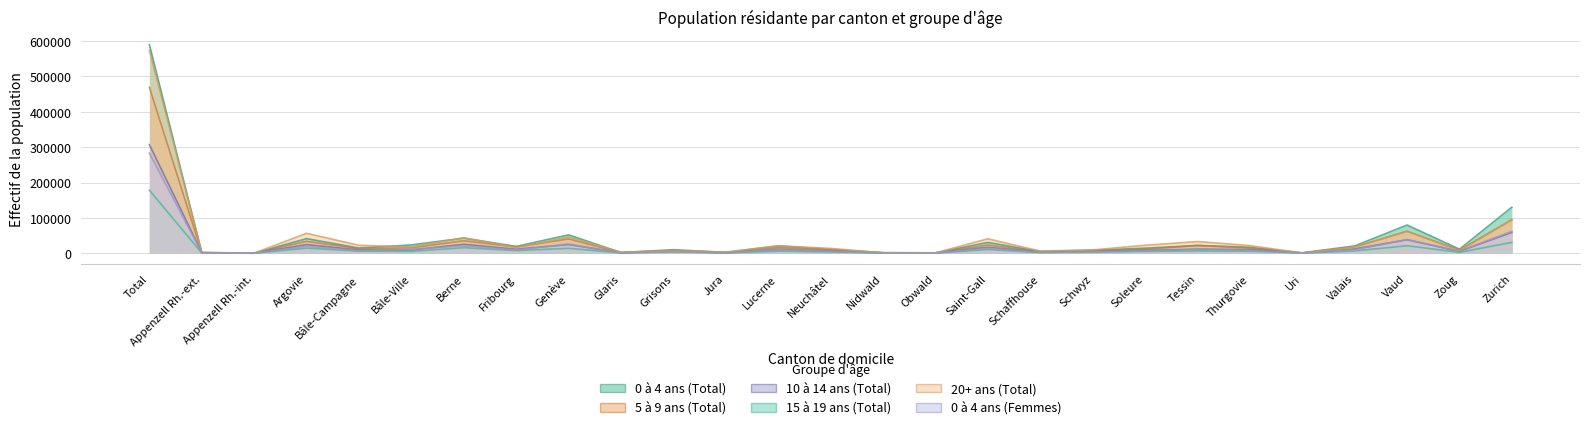

At which category is the sum across all series the highest?

Total